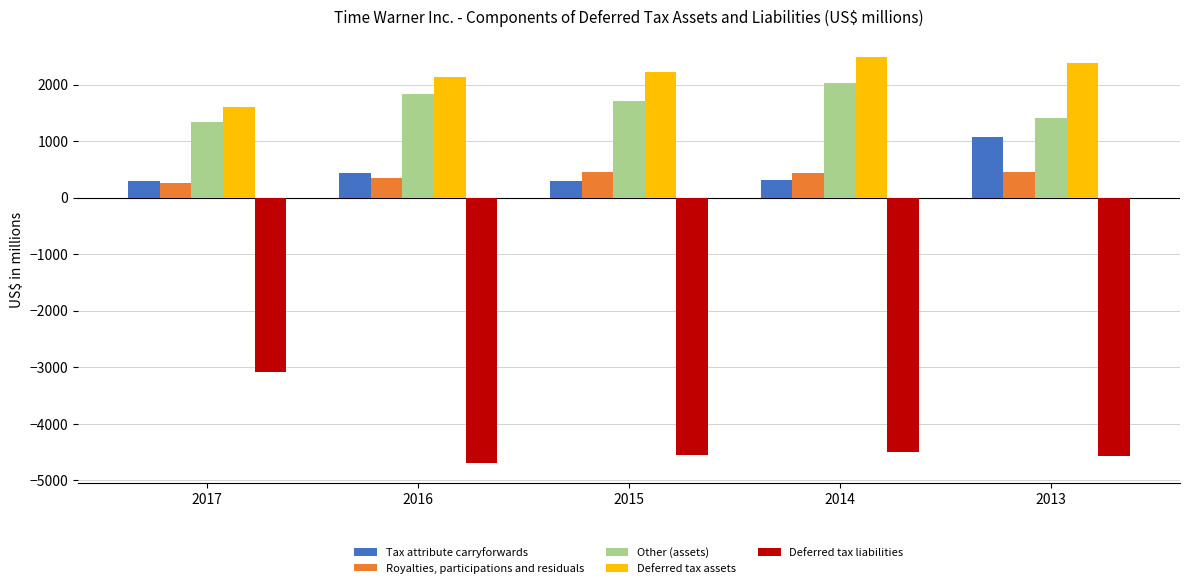

Which series changed the most between 2017 and 2015?

Deferred tax liabilities